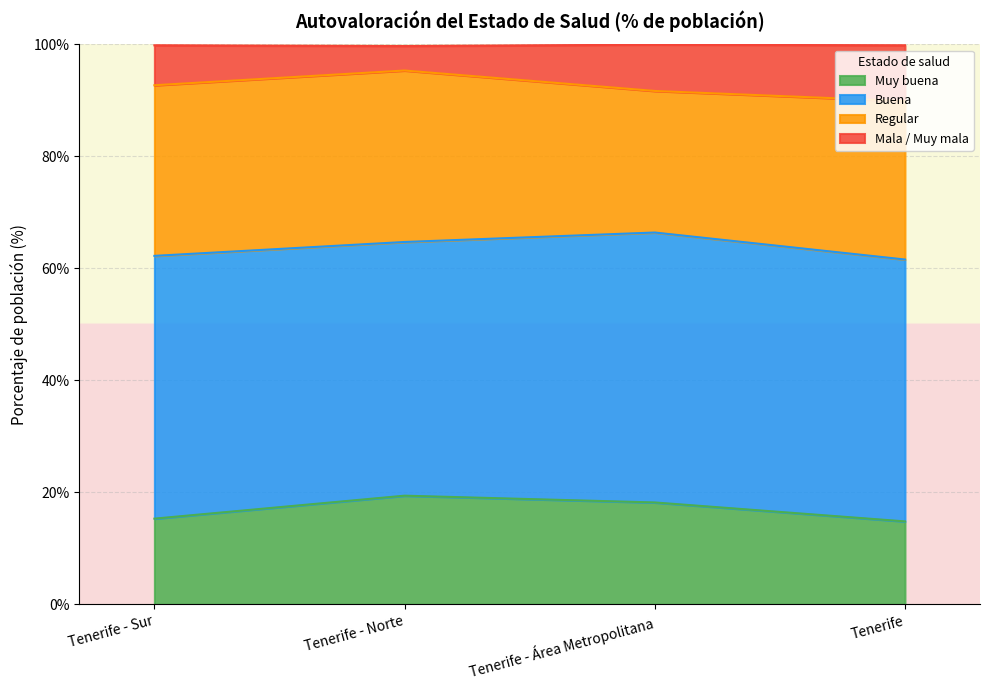

What is the lowest value of the Muy buena series?

14.8